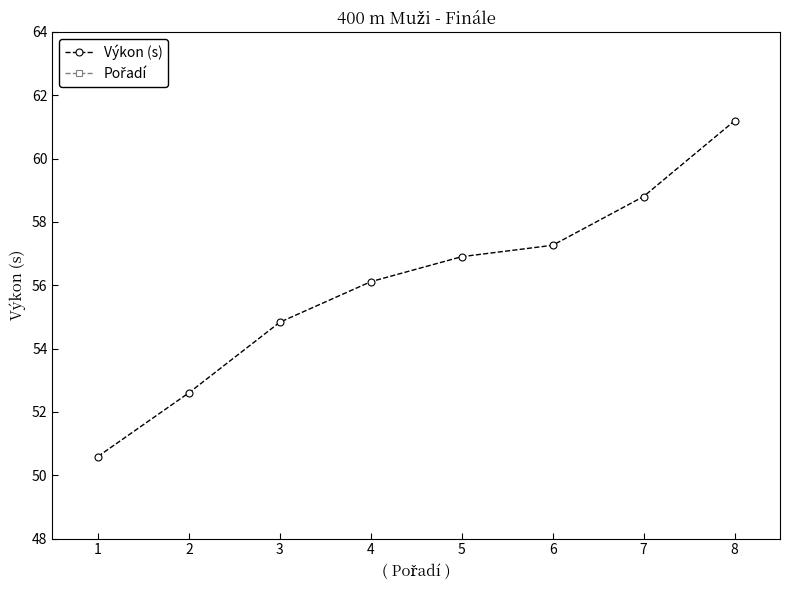

What is the difference between the Výkon (s) values at 5 and 7?

1.9